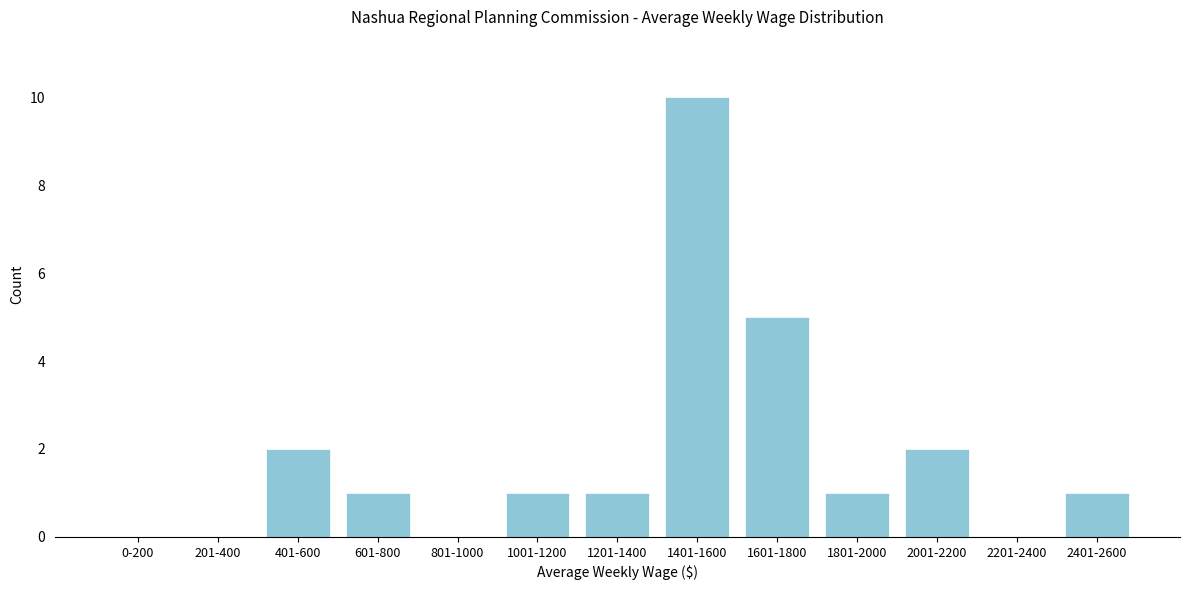

Reading right to left, extract all data points from this chart.

2401-2600=1	2201-2400=0	2001-2200=2	1801-2000=1	1601-1800=5	1401-1600=10	1201-1400=1	1001-1200=1	801-1000=0	601-800=1	401-600=2	201-400=0	0-200=0